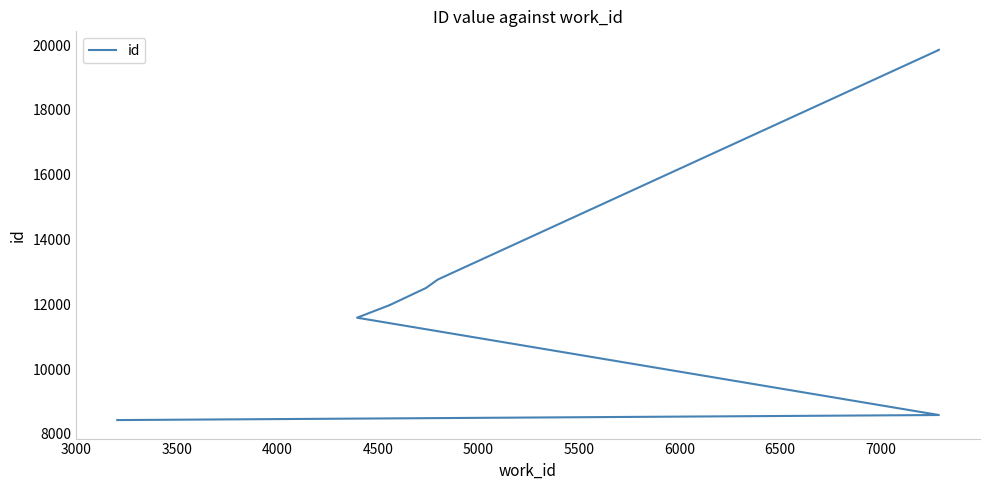

How many data points does each series have?

10